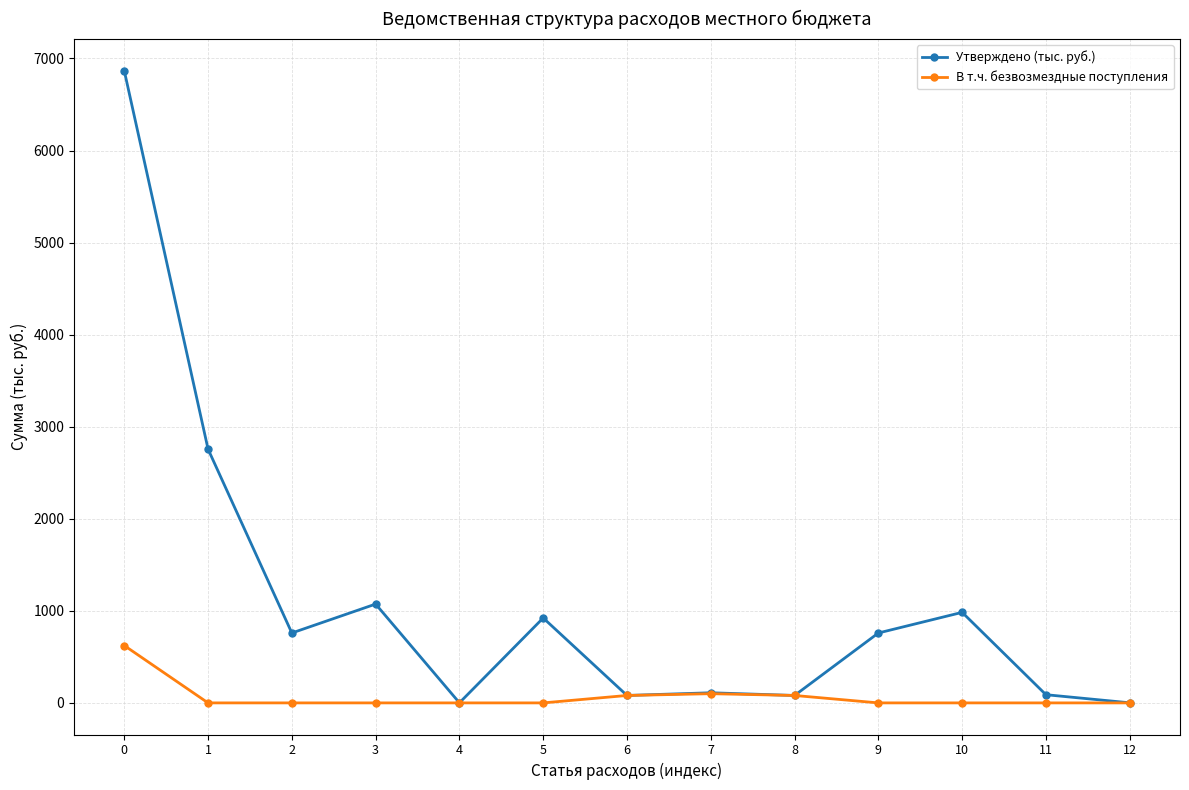

What is the spread (max minus min) of values at 1?

2756.3